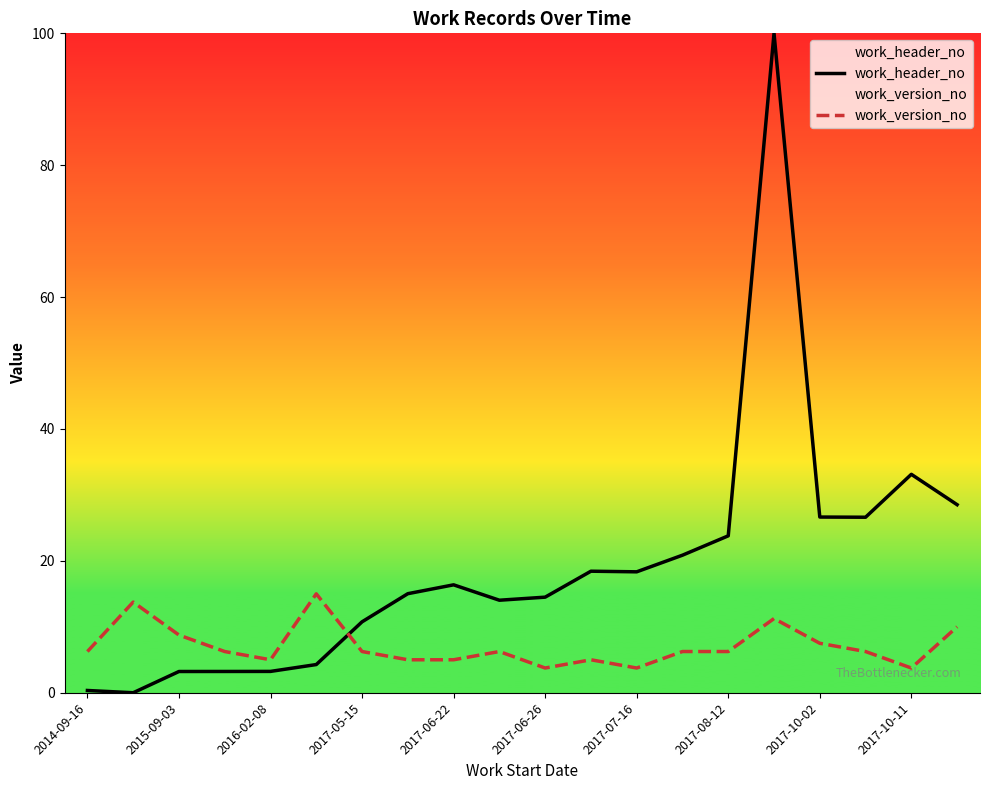

How many intersections are there between work_header_no and work_version_no?

1